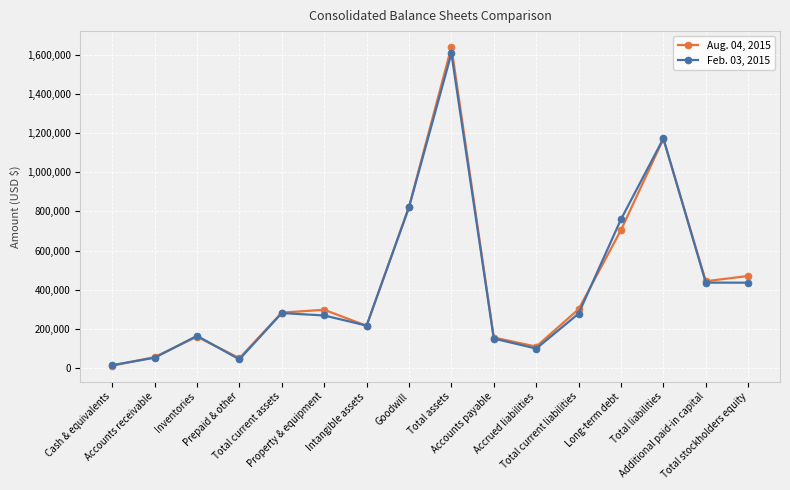

The Aug. 04, 2015 series shows 442903 at Additional paid-in capital. True or false?

True